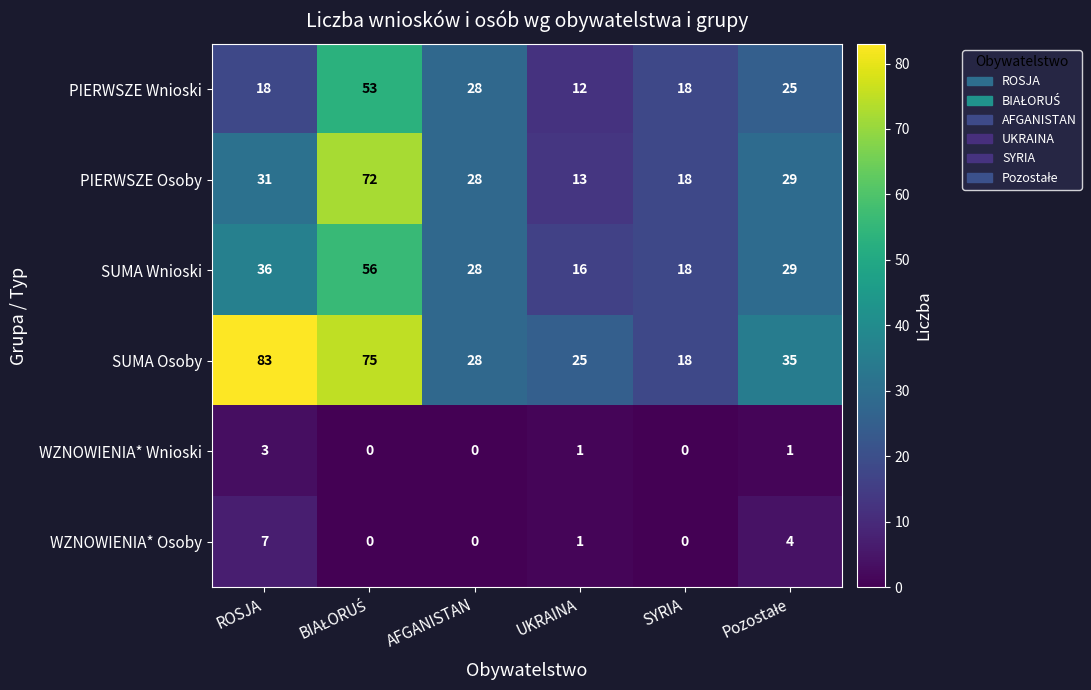

What is the spread (max minus min) of values at SYRIA?

18